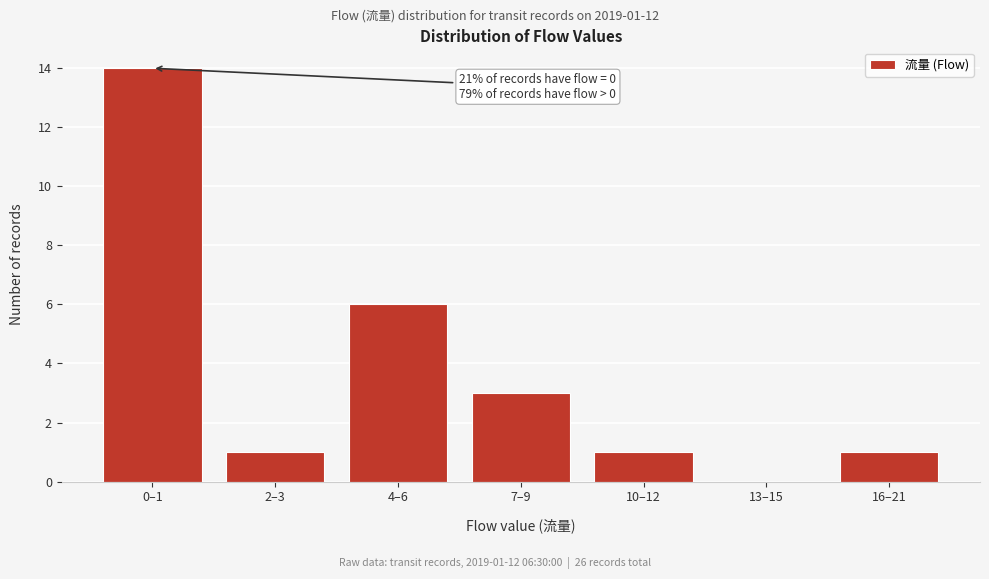

Reading left to right, extract all data points from this chart.

0–1=14	2–3=1	4–6=6	7–9=3	10–12=1	13–15=0	16–21=1